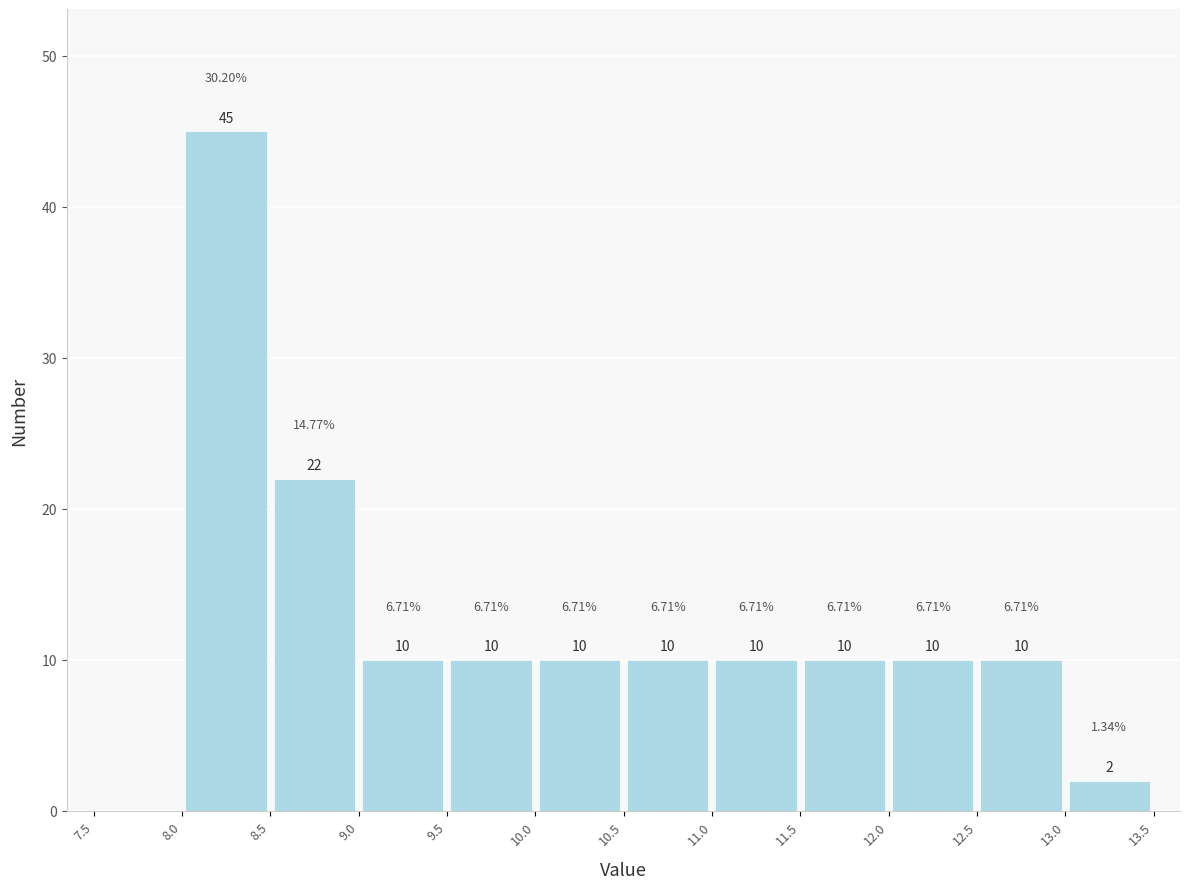

Over which range of the x-axis is the bar tallest?

8.0 to 8.5